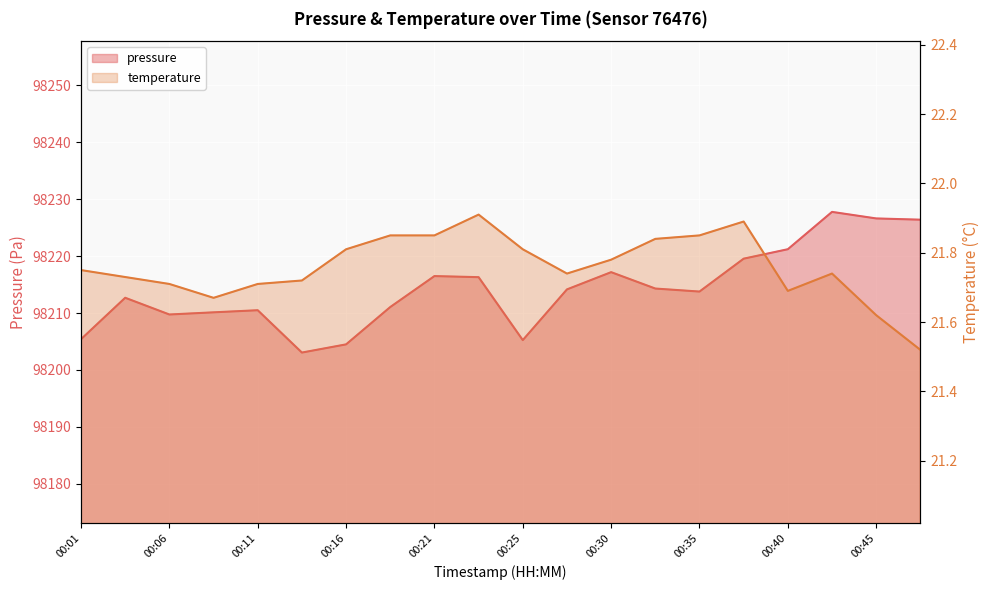

How many lines are shown in the chart?

2